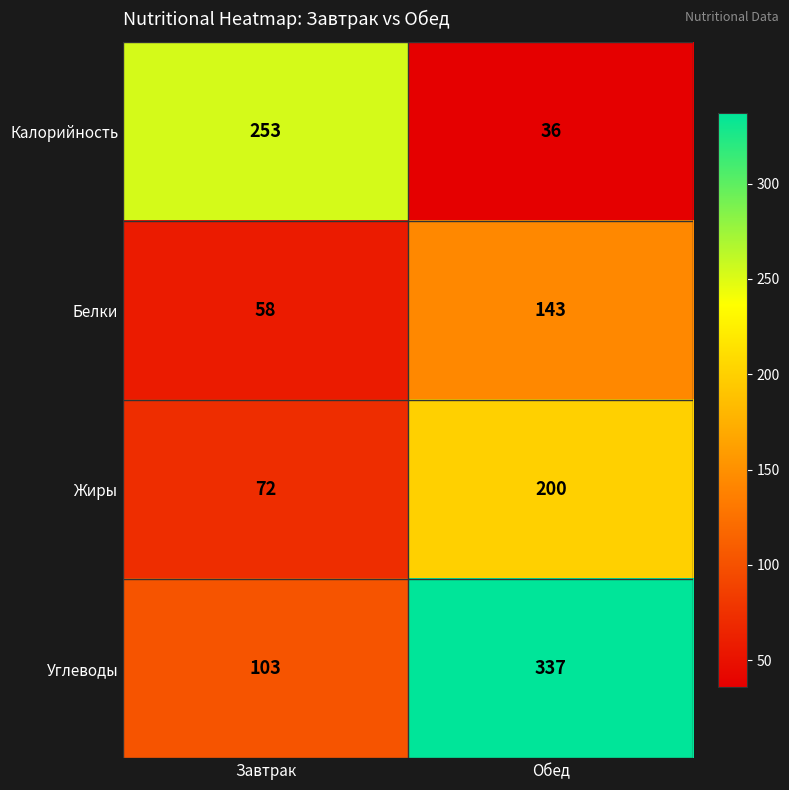

Reading left to right, transcribe all the data shown in this chart.

Калорийность: 253	36
Белки: 58	143
Жиры: 72	200
Углеводы: 103	337